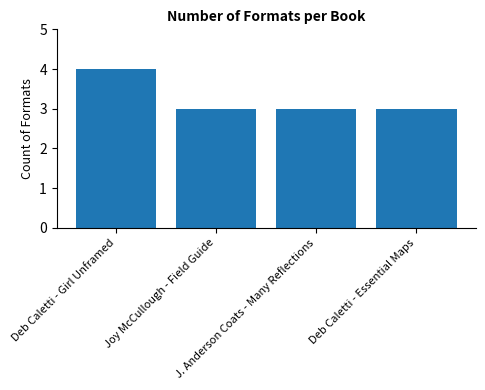

What is the greatest value displayed?

4